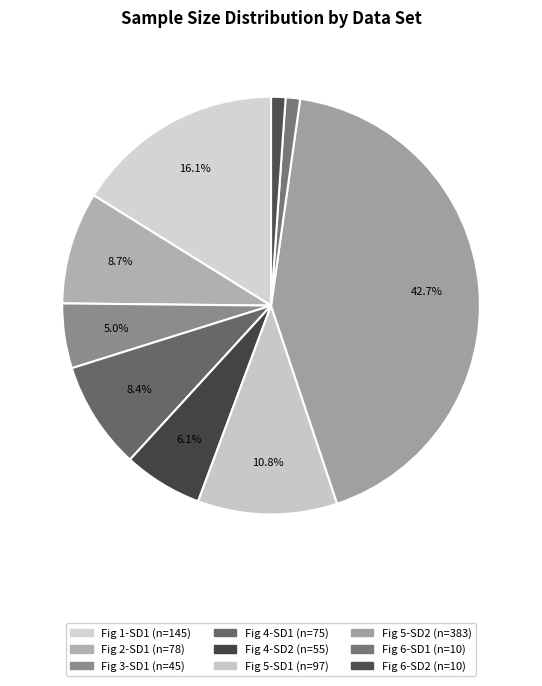

What is the smallest slice in the pie chart?

Figure 6-Source data 1